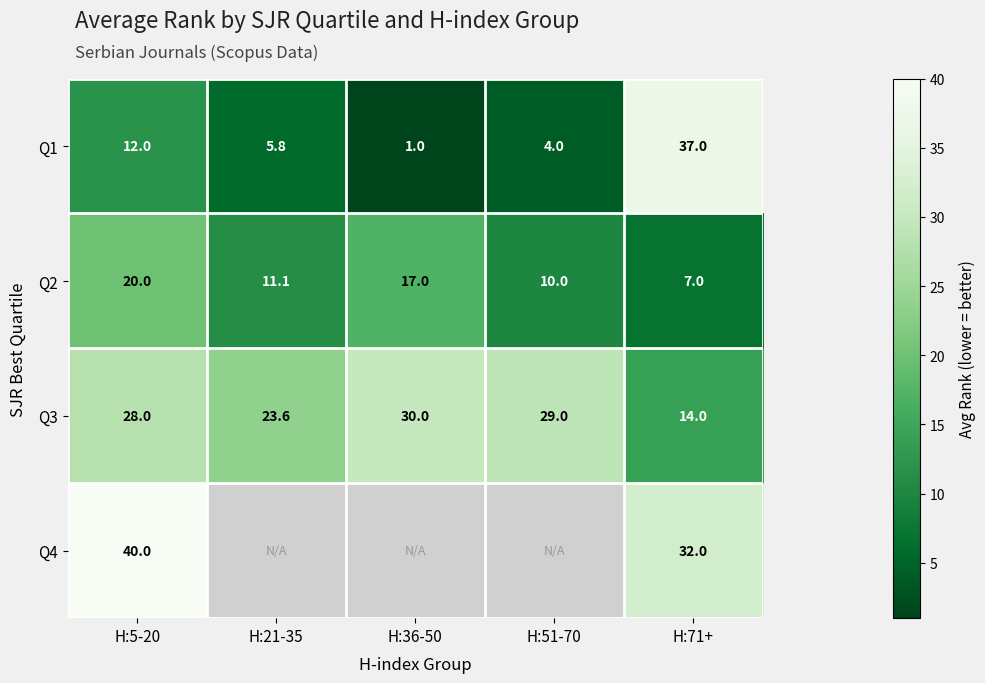

What is the total value across all series at H:5-20?

100.0